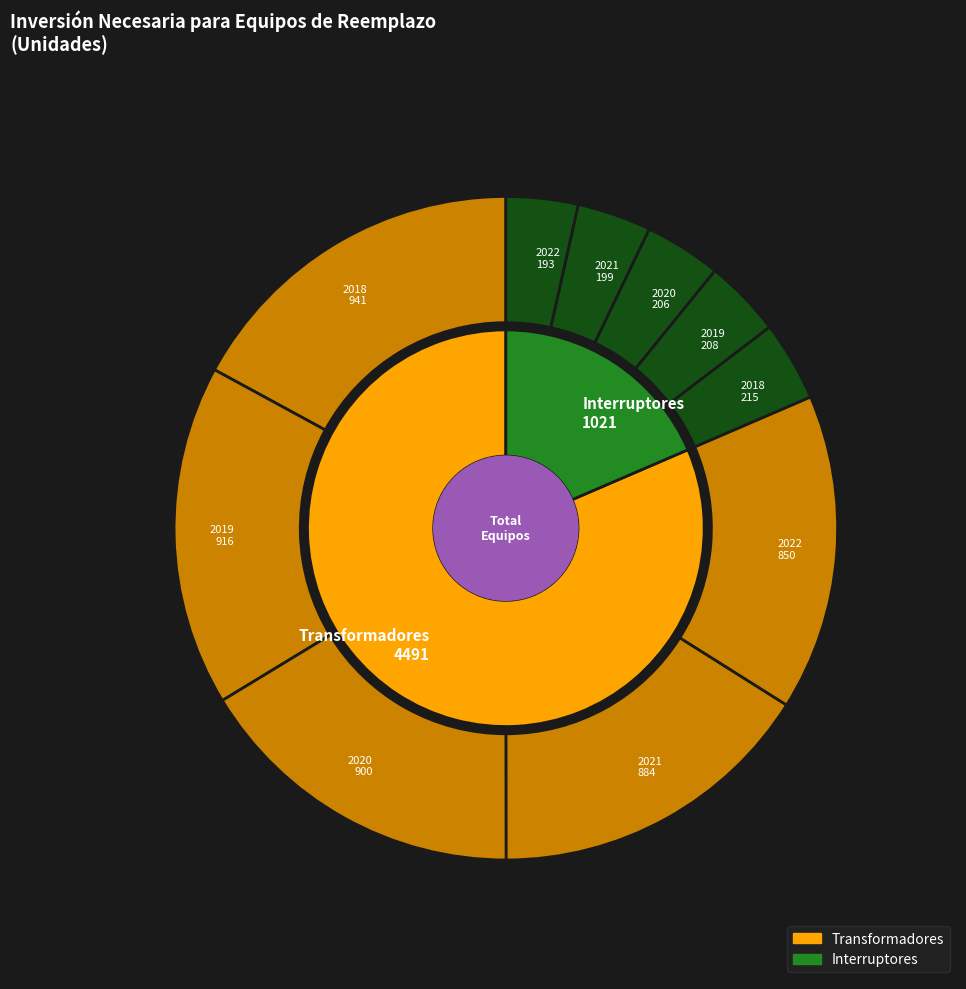

What is the spread (max minus min) of values at 2018?

726